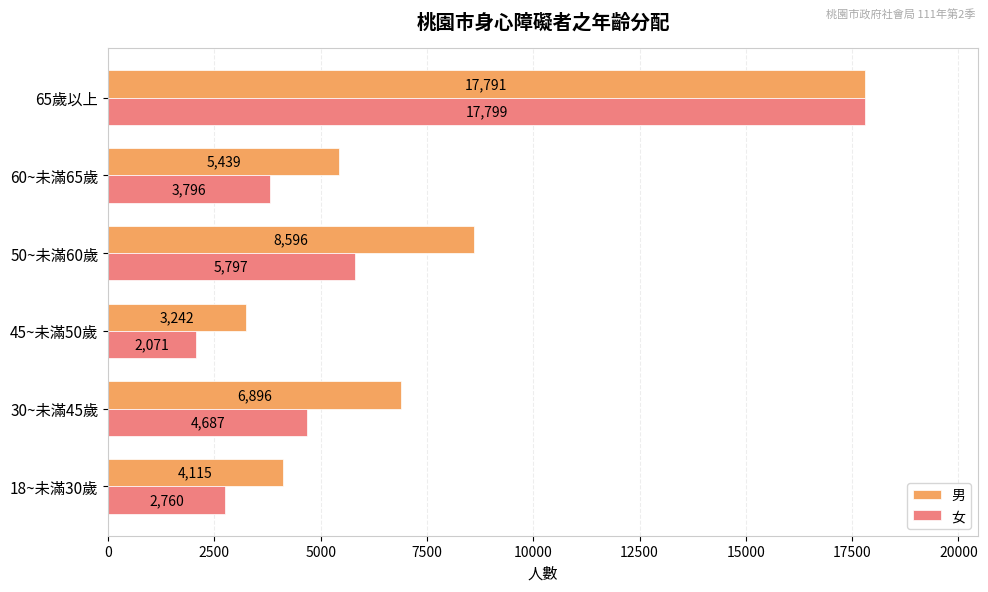

At how many categories does at least one series exceed 16758?

1